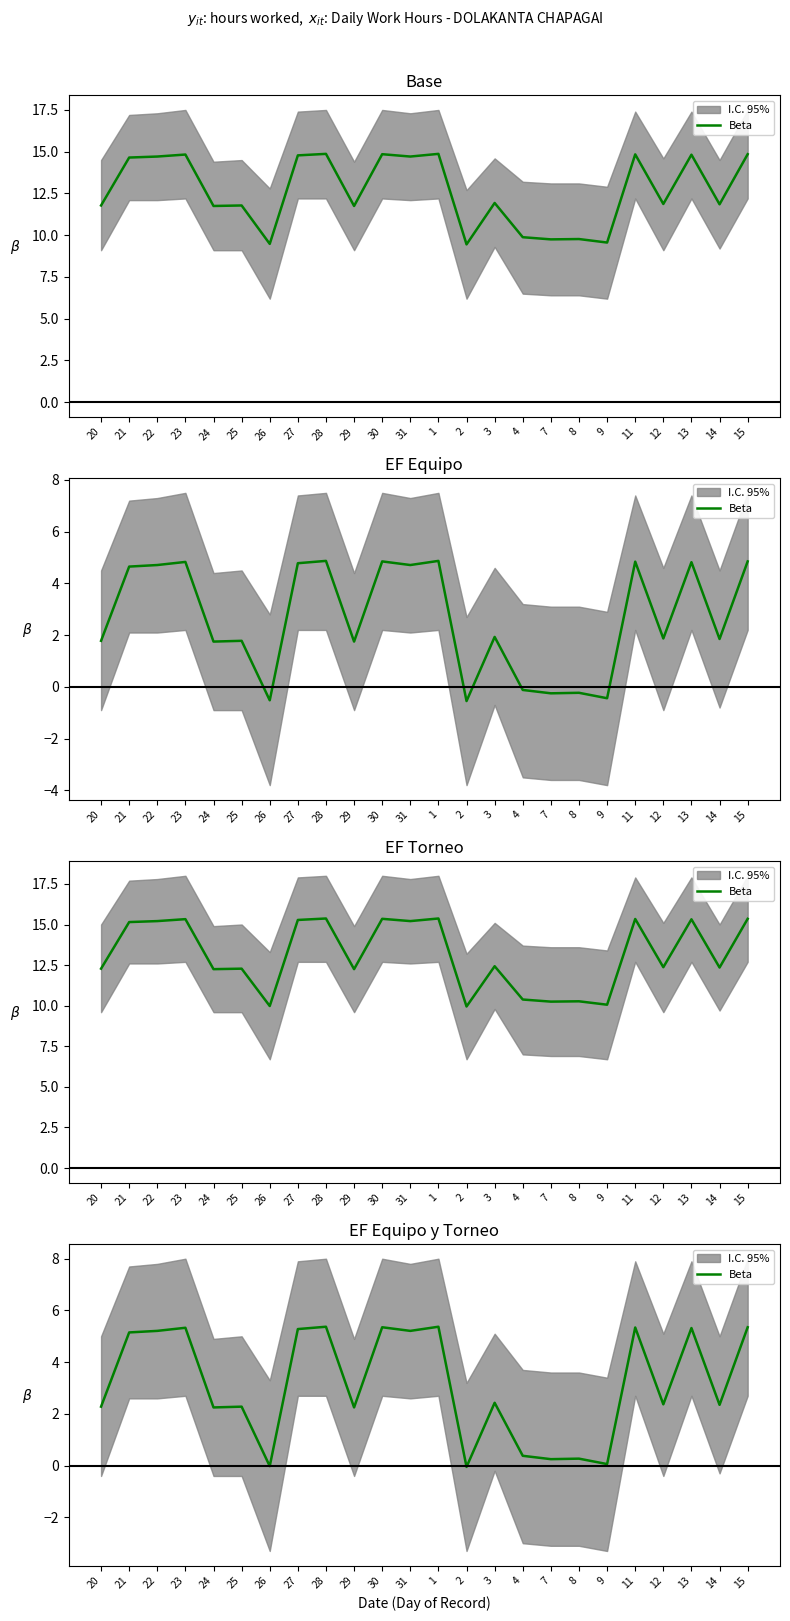

At which category does the chart reach its peak across all series?

28